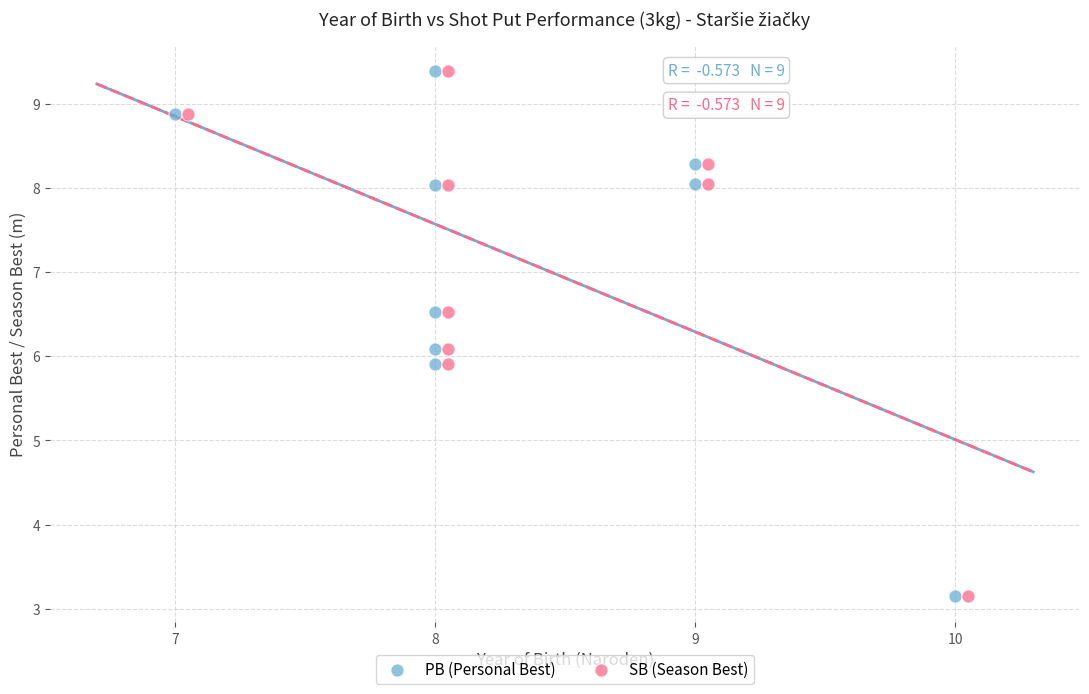

What are all the series names shown in the legend?

PB (Personal Best), SB (Season Best)